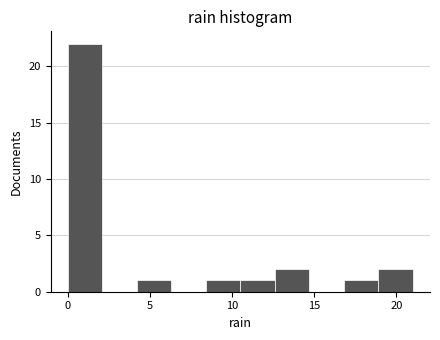

Reading left to right, transcribe this chart: for each bar, give the range it covers on the x-axis and its height. Neither the bar edges nor the heights are printed on the chart, so give them approximately, as read against the axes.

0.0 to 2.1: 22
2.1 to 4.2: 0
4.2 to 6.3: 1
6.3 to 8.4: 0
8.4 to 10.5: 1
10.5 to 12.6: 1
12.6 to 14.7: 2
14.7 to 16.8: 0
16.8 to 18.9: 1
18.9 to 21.0: 2